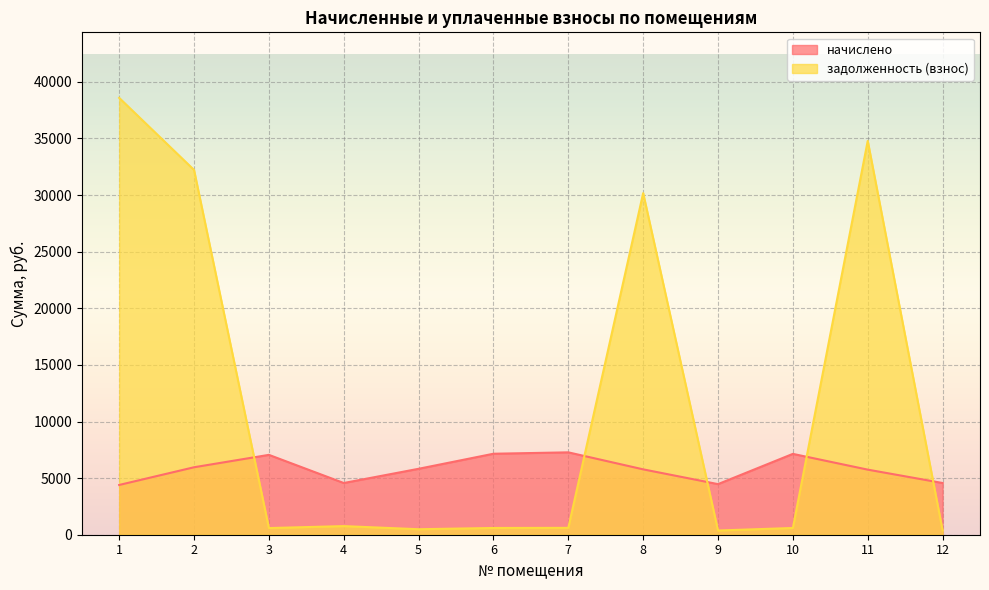

Is it true that начислено equals 11431.5 at 6?

False